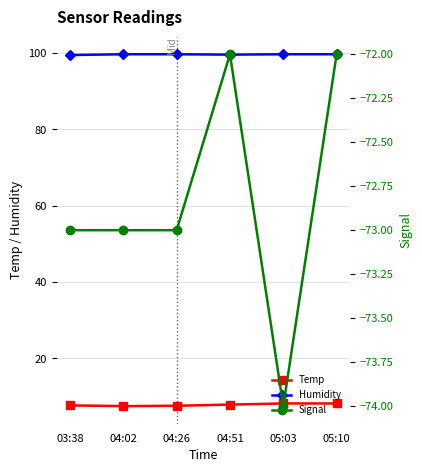

Rank the series by their maximum value, from lowest to highest.

Signal, Temp, Humidity